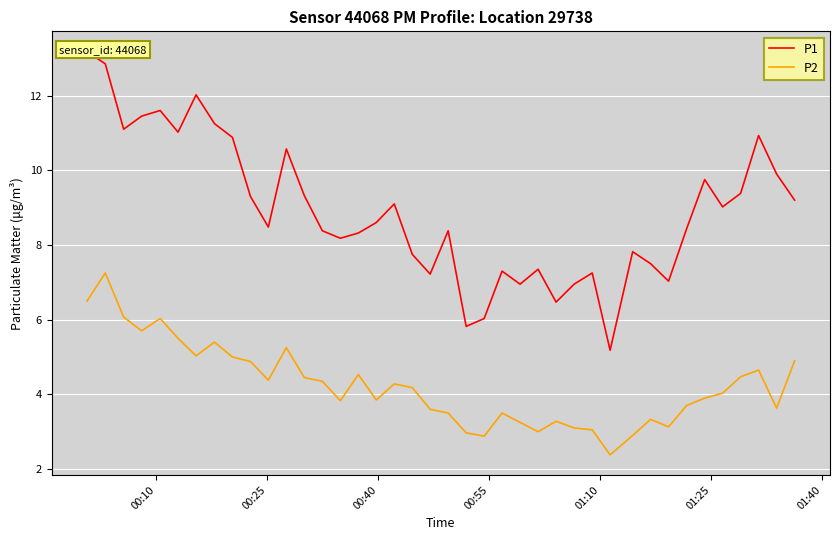

True or false: P2 and P1 cross at least once.

False